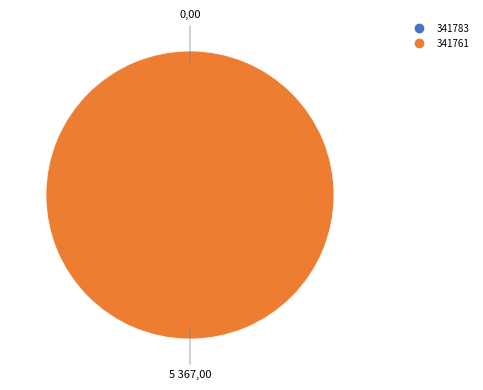

Is there a majority slice in this chart?

Yes